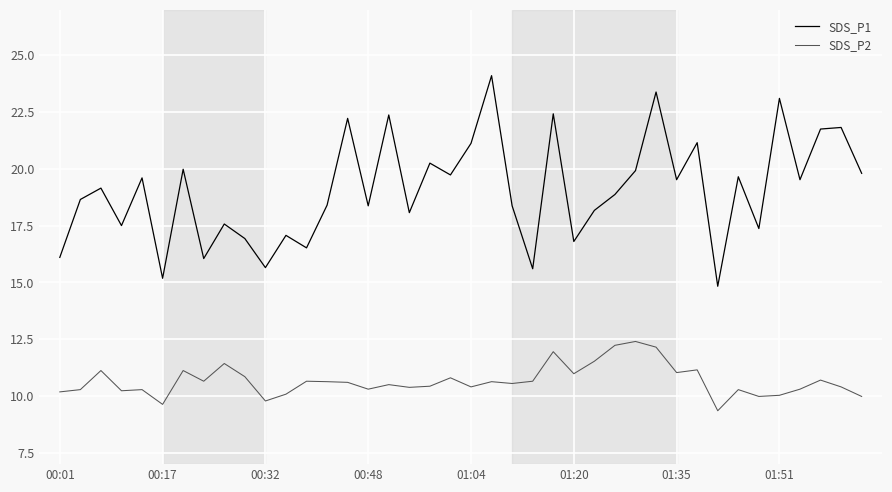

List the series in order of their overall mean, highest first.

SDS_P1, SDS_P2